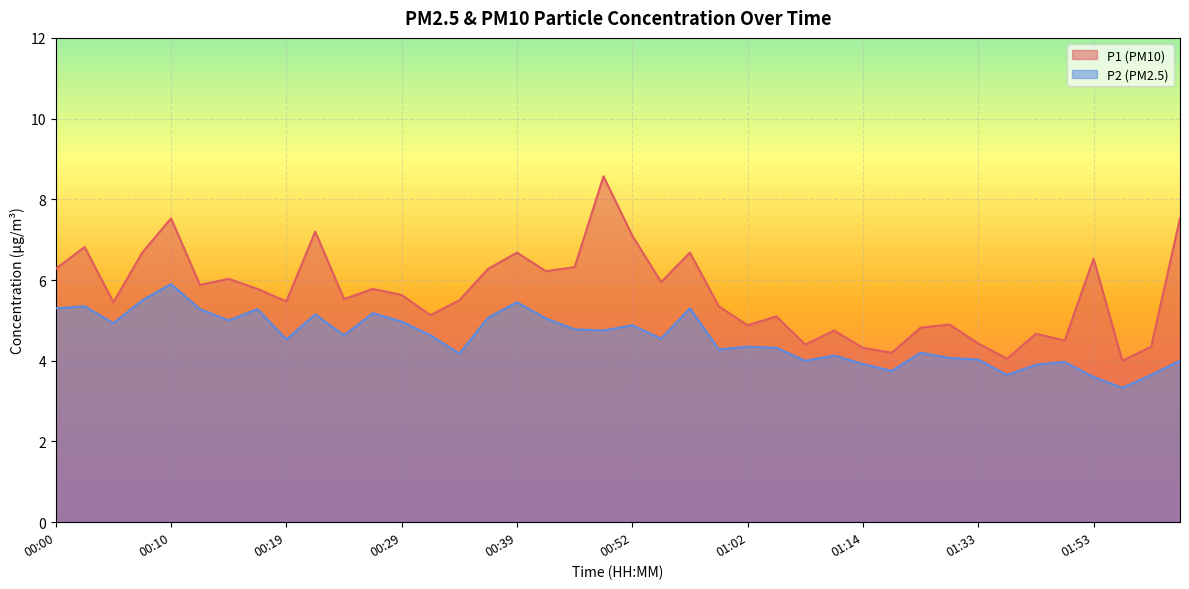

How many values in the P1 series are below 5?

13